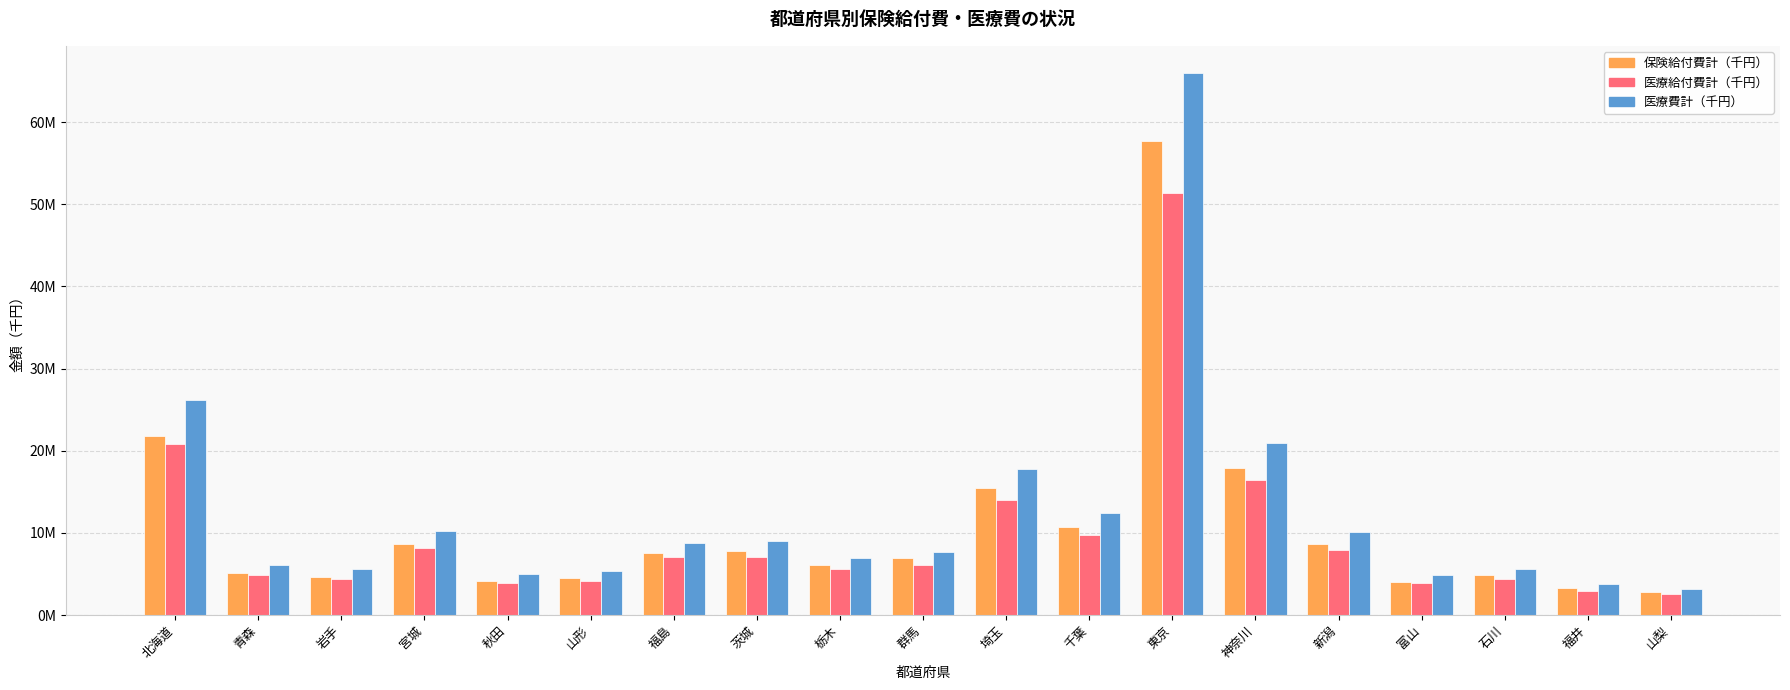

Rank the categories by 医療給付費計（千円） value from lowest to highest.

山梨, 福井, 富山, 秋田, 山形, 岩手, 石川, 青森, 栃木, 群馬, 茨城, 福島, 新潟, 宮城, 千葉, 埼玉, 神奈川, 北海道, 東京